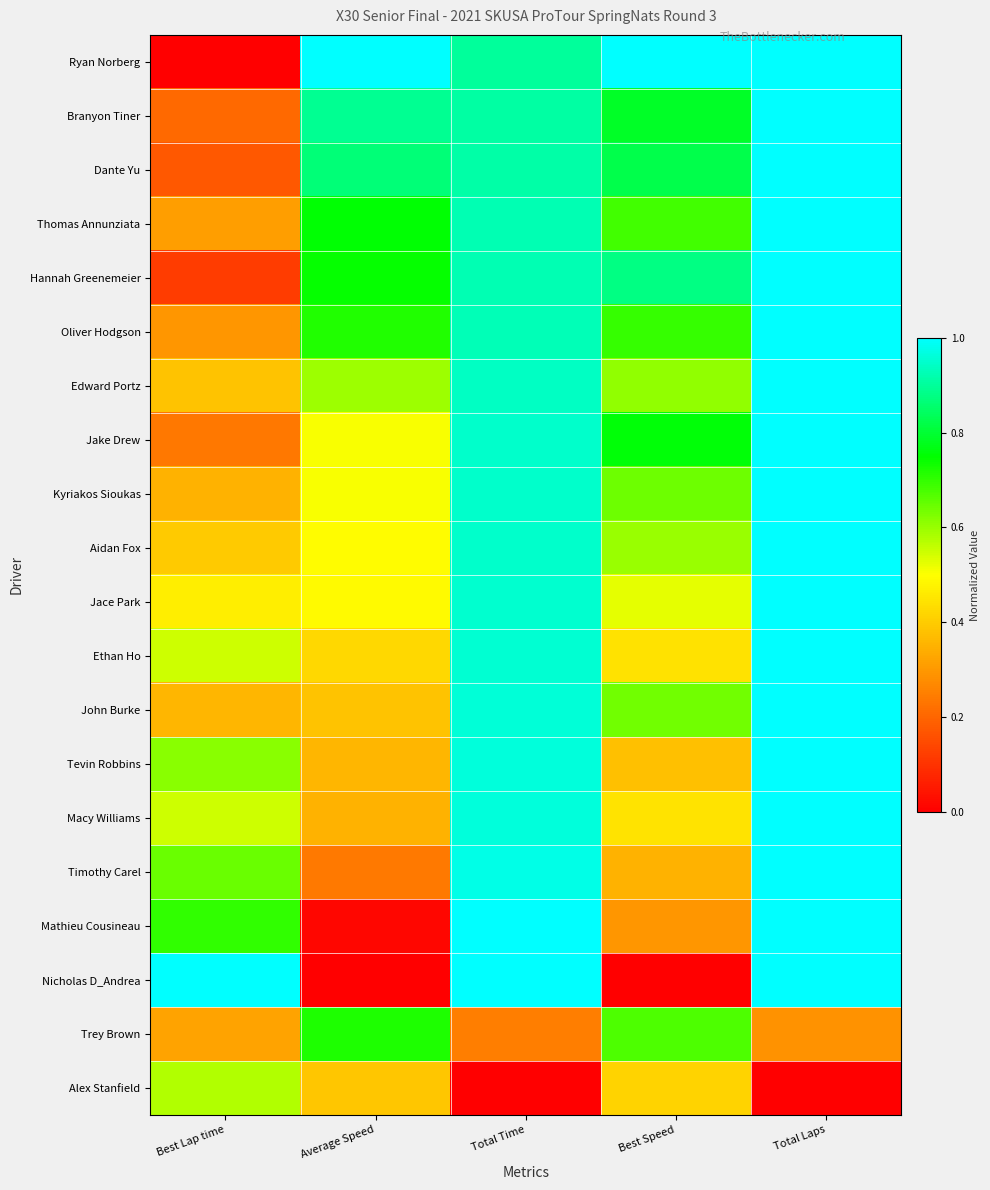

Reading left to right, extract all data points from this chart.

Ryan Norberg: Best Lap time=0.0	Average Speed=1.0	Total Time=0.9	Best Speed=1.0	Total Laps=1.0
Branyon Tiner: Best Lap time=0.2	Average Speed=0.9	Total Time=0.9	Best Speed=0.8	Total Laps=1.0
Dante Yu: Best Lap time=0.2	Average Speed=0.9	Total Time=0.9	Best Speed=0.8	Total Laps=1.0
Thomas Annunziata: Best Lap time=0.3	Average Speed=0.8	Total Time=0.9	Best Speed=0.7	Total Laps=1.0
Hannah Greenemeier: Best Lap time=0.1	Average Speed=0.7	Total Time=0.9	Best Speed=0.9	Total Laps=1.0
Oliver Hodgson: Best Lap time=0.3	Average Speed=0.7	Total Time=0.9	Best Speed=0.7	Total Laps=1.0
Edward Portz: Best Lap time=0.4	Average Speed=0.6	Total Time=0.9	Best Speed=0.6	Total Laps=1.0
Jake Drew: Best Lap time=0.2	Average Speed=0.5	Total Time=0.9	Best Speed=0.8	Total Laps=1.0
Kyriakos Sioukas: Best Lap time=0.4	Average Speed=0.5	Total Time=0.9	Best Speed=0.6	Total Laps=1.0
Aidan Fox: Best Lap time=0.4	Average Speed=0.5	Total Time=0.9	Best Speed=0.6	Total Laps=1.0
Jace Park: Best Lap time=0.5	Average Speed=0.5	Total Time=0.9	Best Speed=0.5	Total Laps=1.0
Ethan Ho: Best Lap time=0.5	Average Speed=0.4	Total Time=1.0	Best Speed=0.4	Total Laps=1.0
John Burke: Best Lap time=0.4	Average Speed=0.4	Total Time=1.0	Best Speed=0.6	Total Laps=1.0
Tevin Robbins: Best Lap time=0.6	Average Speed=0.4	Total Time=1.0	Best Speed=0.4	Total Laps=1.0
Macy Williams: Best Lap time=0.5	Average Speed=0.4	Total Time=1.0	Best Speed=0.4	Total Laps=1.0
Timothy Carel: Best Lap time=0.6	Average Speed=0.2	Total Time=1.0	Best Speed=0.3	Total Laps=1.0
Mathieu Cousineau: Best Lap time=0.7	Average Speed=0.0	Total Time=1.0	Best Speed=0.3	Total Laps=1.0
Nicholas D_Andrea: Best Lap time=1.0	Average Speed=0.0	Total Time=1.0	Best Speed=0.0	Total Laps=1.0
Trey Brown: Best Lap time=0.3	Average Speed=0.7	Total Time=0.2	Best Speed=0.7	Total Laps=0.3
Alex Stanfield: Best Lap time=0.6	Average Speed=0.4	Total Time=0.0	Best Speed=0.4	Total Laps=0.0